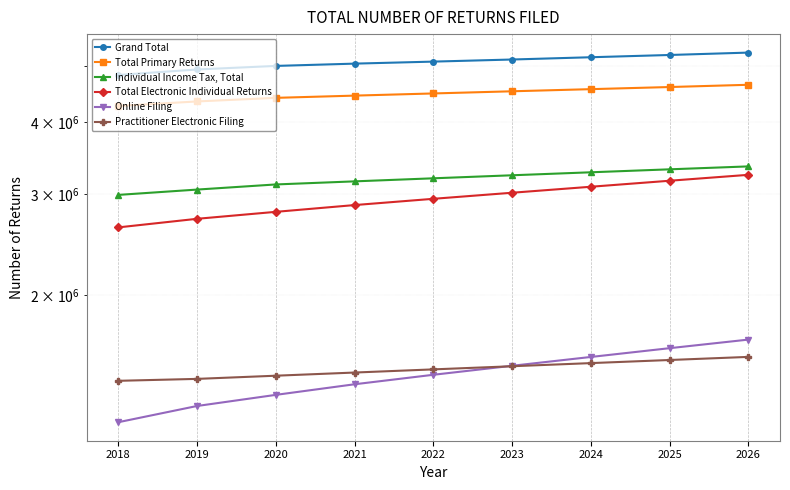

Which series has the widest spread of values?

Total Electronic Individual Returns